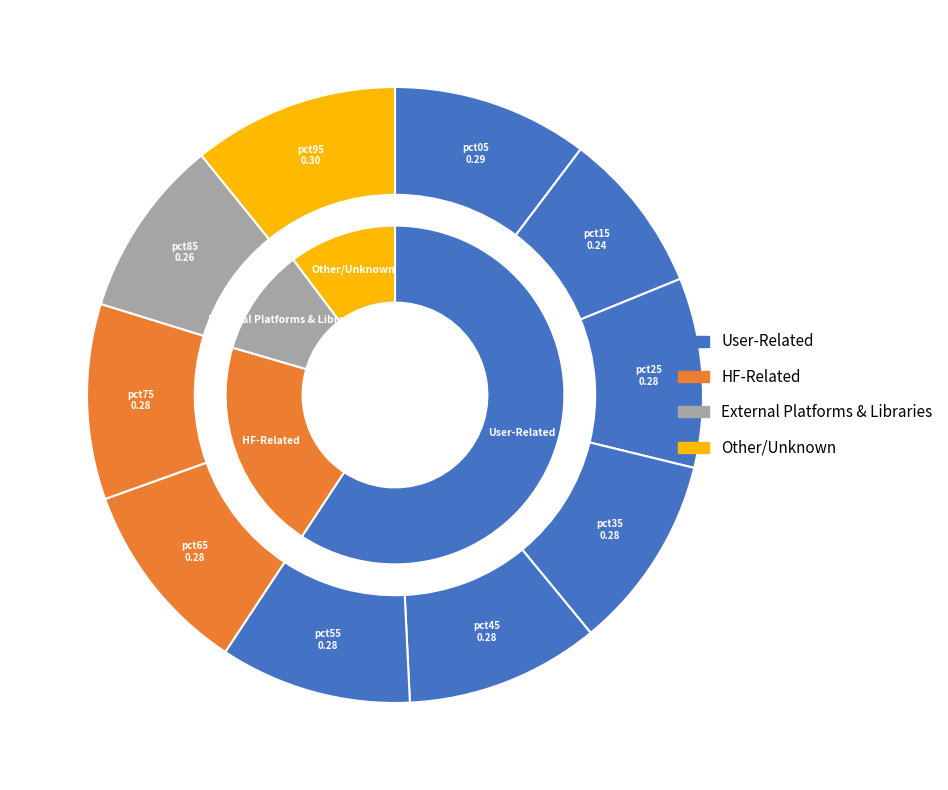

What is the smallest slice in the pie chart?

pct15